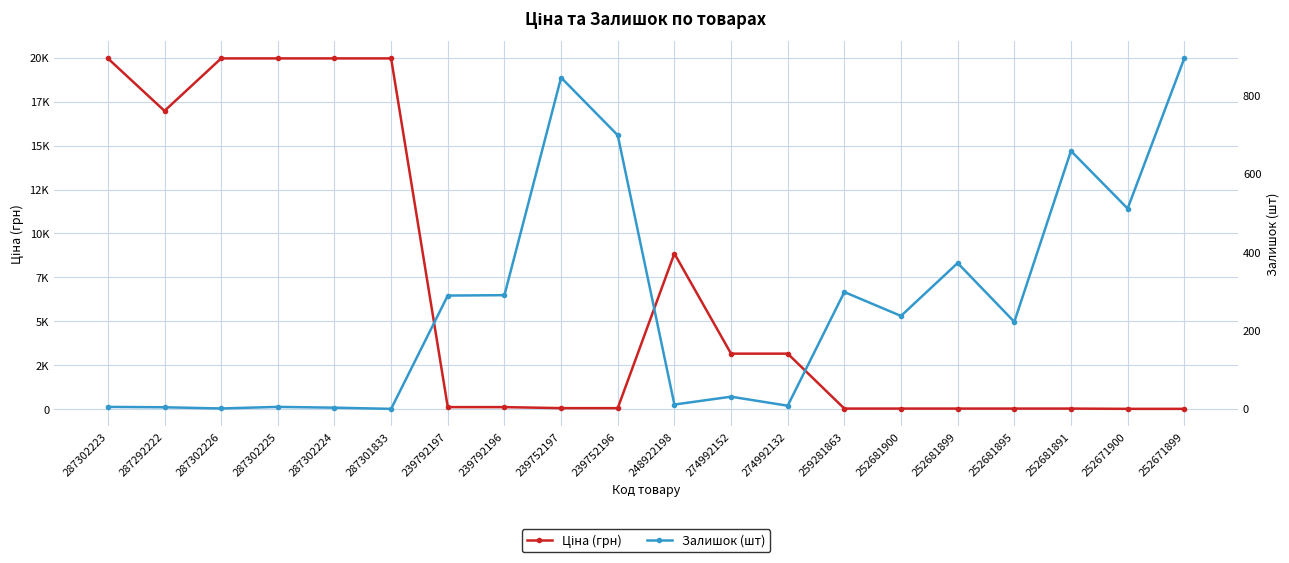

Reading left to right, what are all the values shown in this chart?

Ціна (грн): 19964.2	16976.3	19964.2	19964.2	19964.2	19964.2	114.1	114.1	57.0	57.0	8856.7	3157.9	3157.9	31.5	31.9	31.9	31.9	31.9	16.0	16.0
Залишок (шт): 5.0	4.0	1.0	5.0	3.0	0.0	289.0	290.0	845.0	698.0	11.0	31.0	8.0	298.0	237.0	372.0	222.0	658.0	511.0	894.0